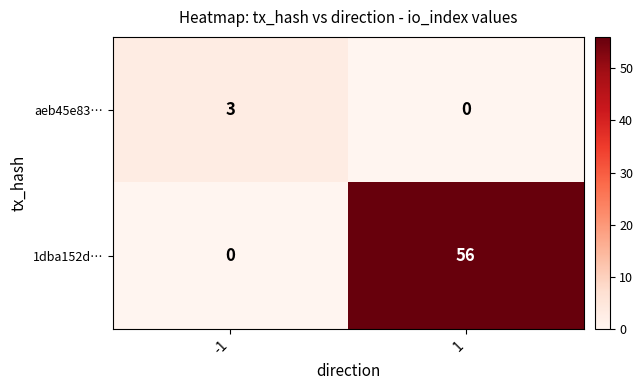

What is the total value across all series at 1?

56